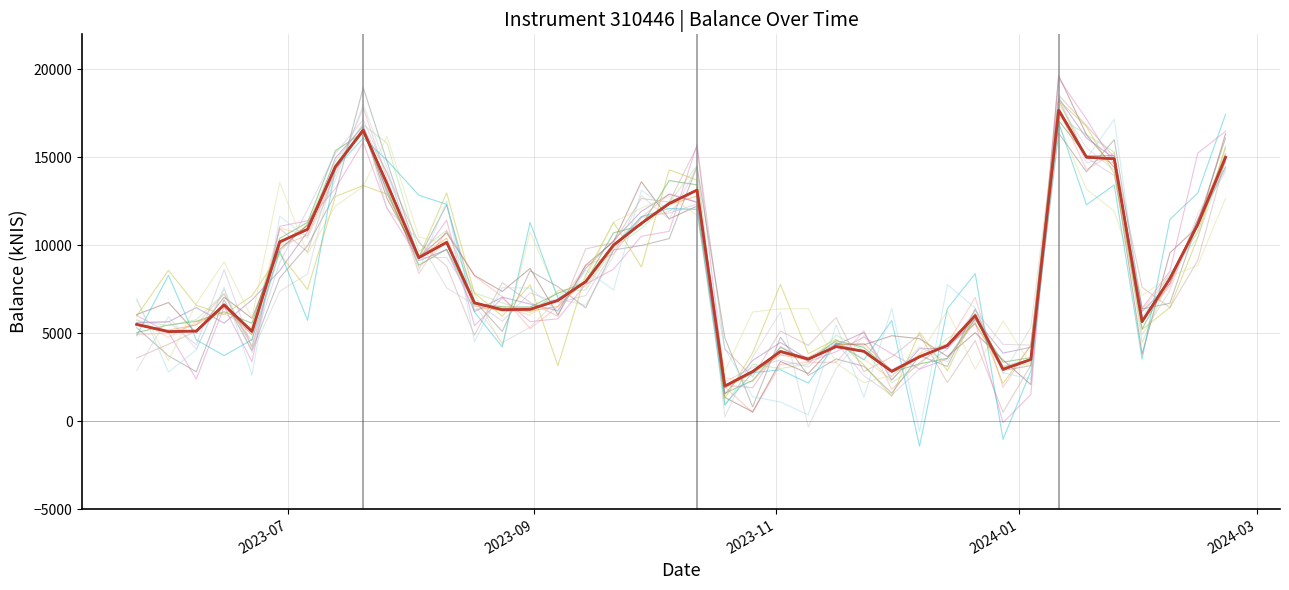

What is the label of the 8th point from the left?

2023-07-13